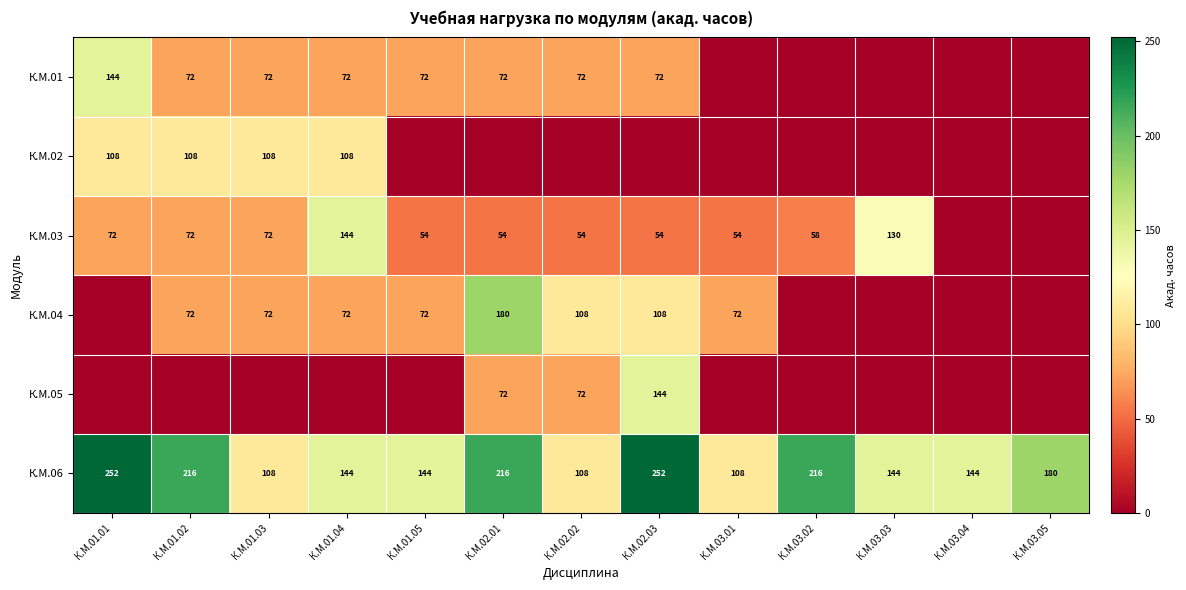

The value of К.М.01 at К.М.01.03 is 72. True or false?

True